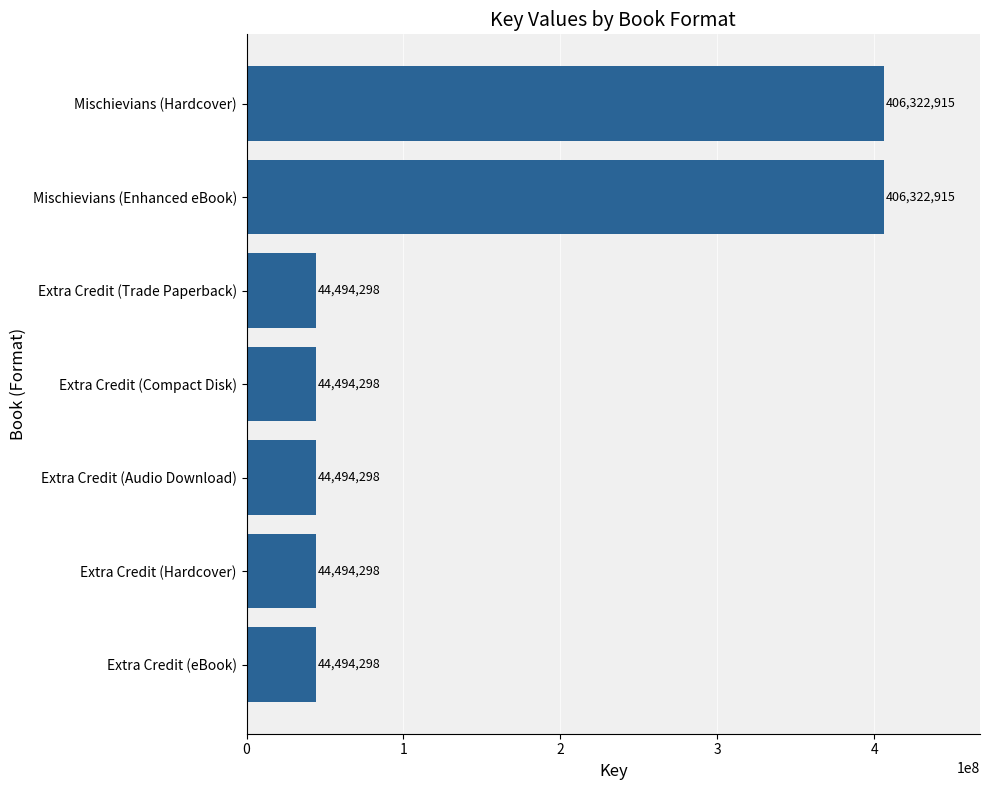

How many bars are there in total?

7